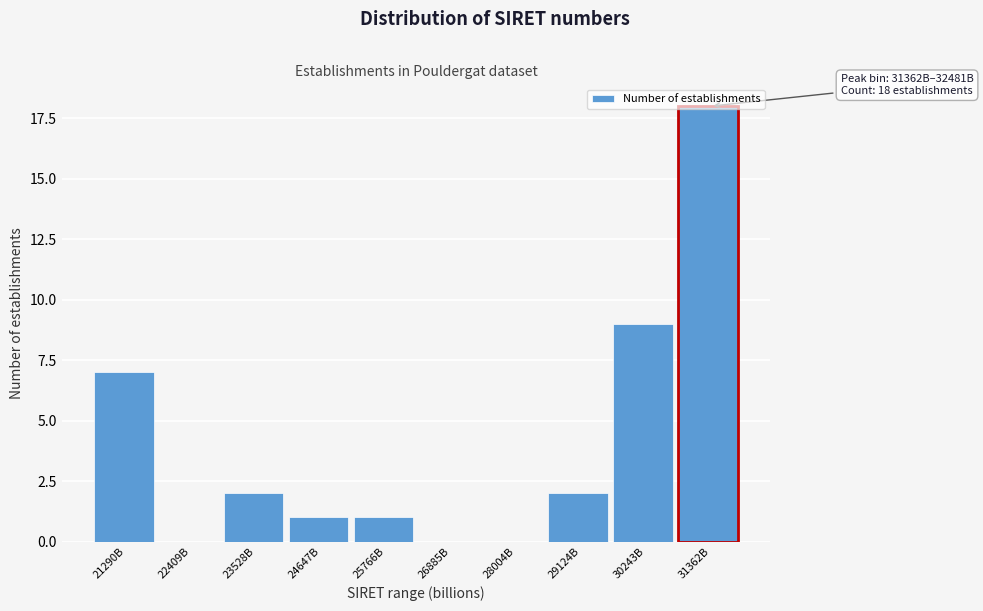

Between 28004B and 25766B, which is larger?

25766B